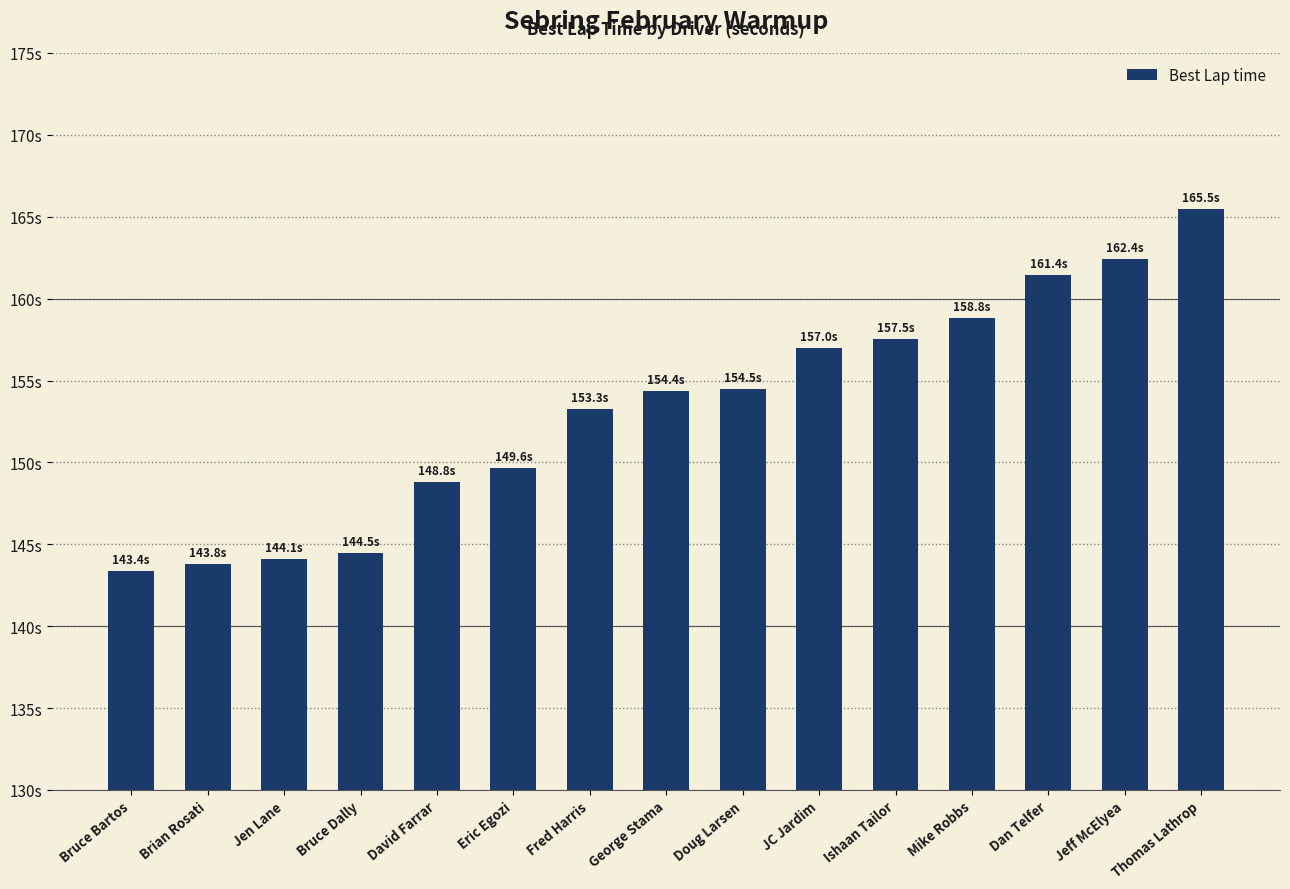

The chart shows a value of 148.8 at David Farrar. True or false?

True